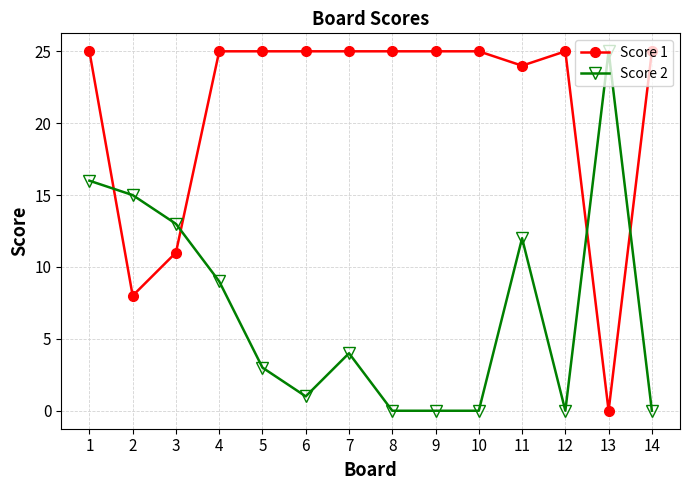

Count the number of categories in the chart.

14